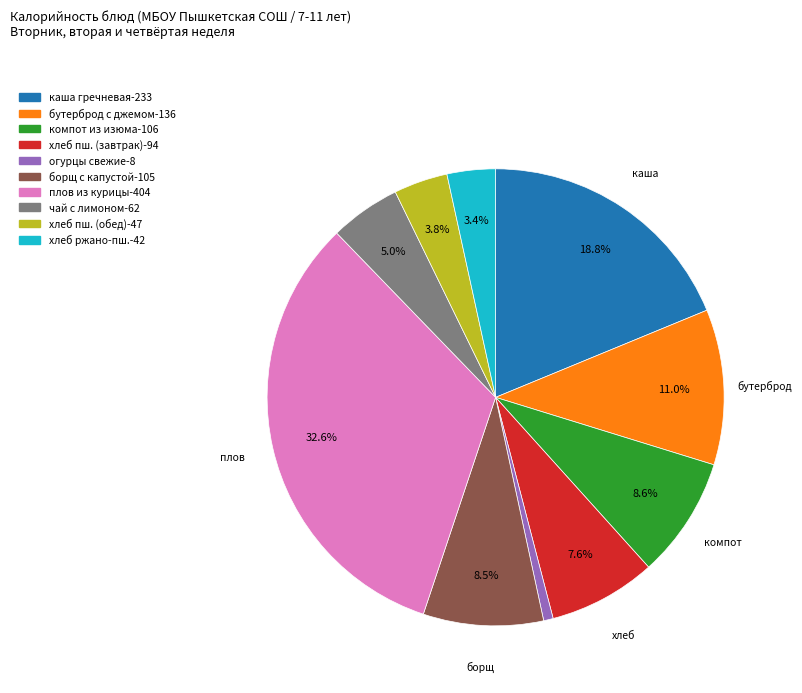

Is there a majority slice in this chart?

No